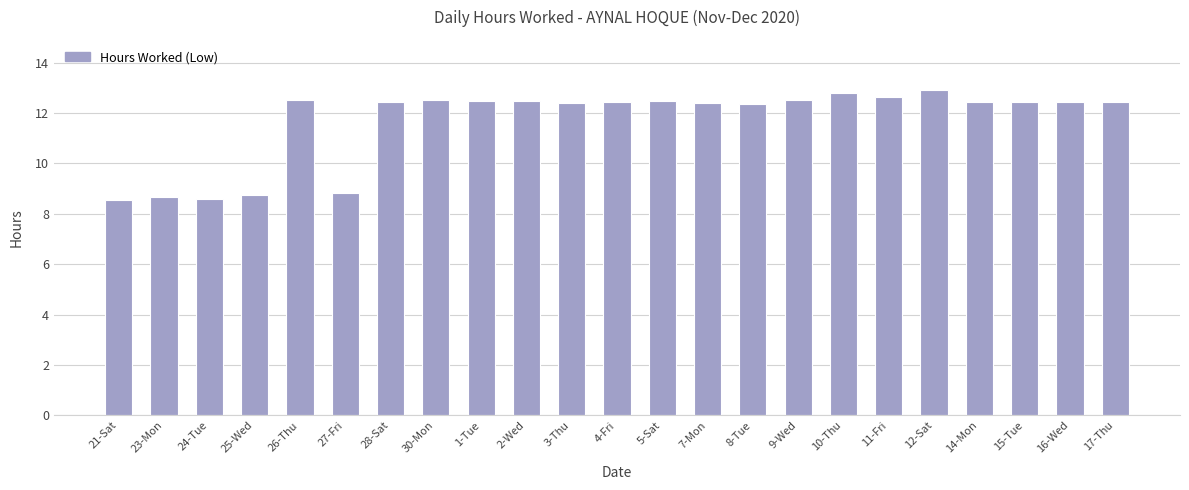

What is the difference between the second highest and second lowest values?

4.2